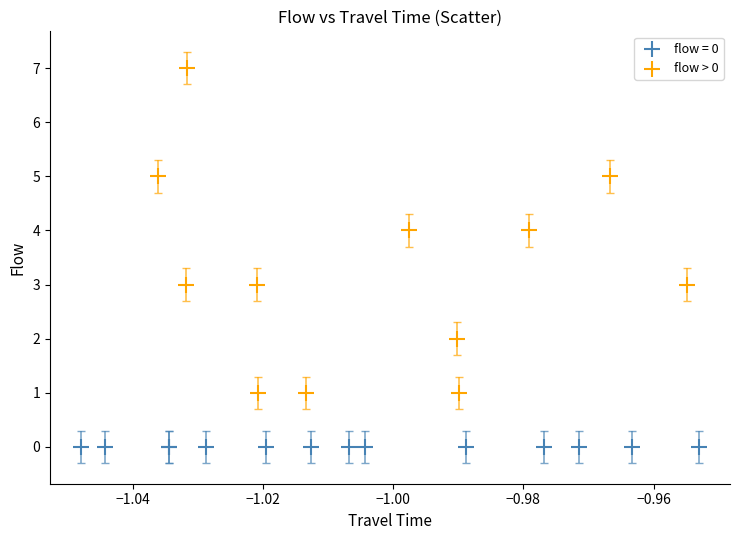

Which series contains the highest Y value?

flow > 0